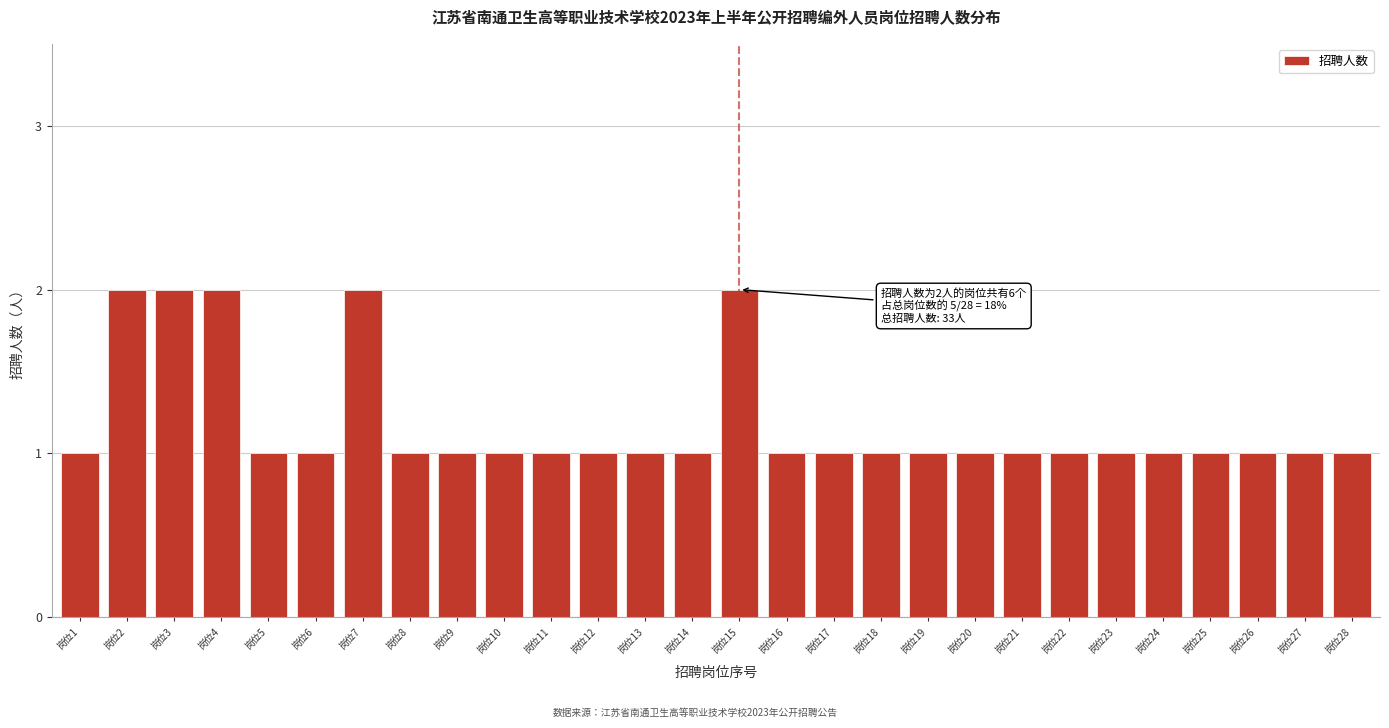

Reading right to left, transcribe all the data shown in this chart.

岗位28=1	岗位27=1	岗位26=1	岗位25=1	岗位24=1	岗位23=1	岗位22=1	岗位21=1	岗位20=1	岗位19=1	岗位18=1	岗位17=1	岗位16=1	岗位15=2	岗位14=1	岗位13=1	岗位12=1	岗位11=1	岗位10=1	岗位9=1	岗位8=1	岗位7=2	岗位6=1	岗位5=1	岗位4=2	岗位3=2	岗位2=2	岗位1=1